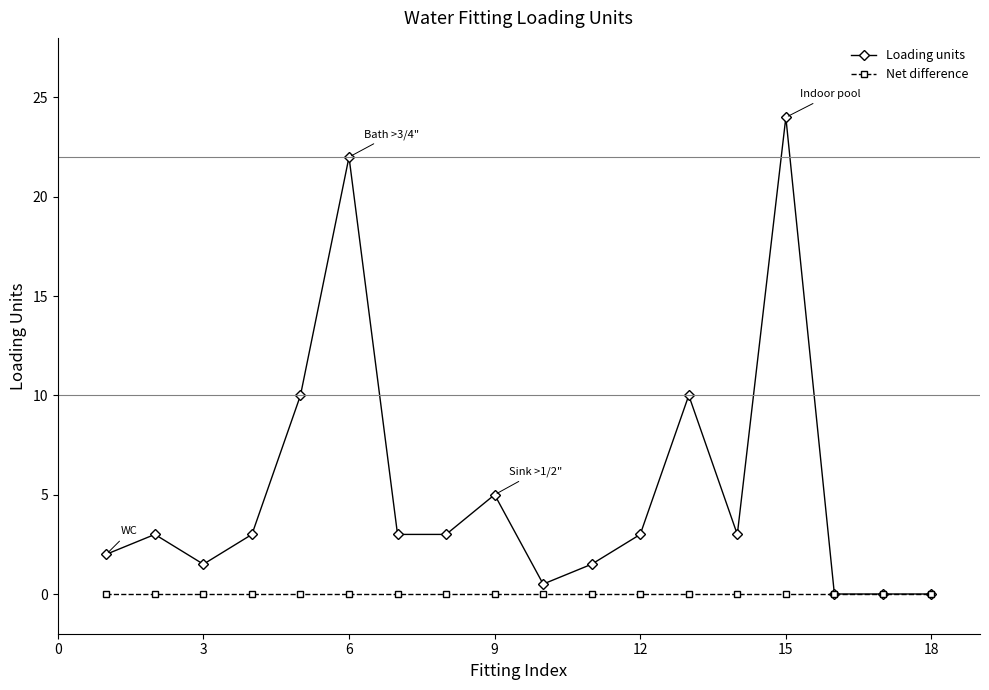

Count the number of data series in this chart.

2